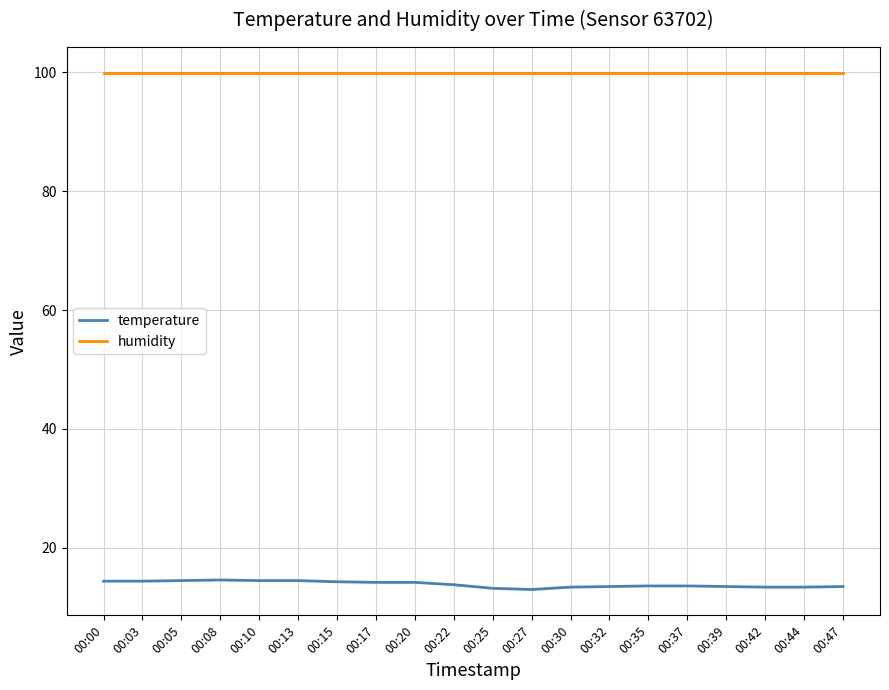

Rank the series at 00:05 from lowest to highest value.

temperature, humidity